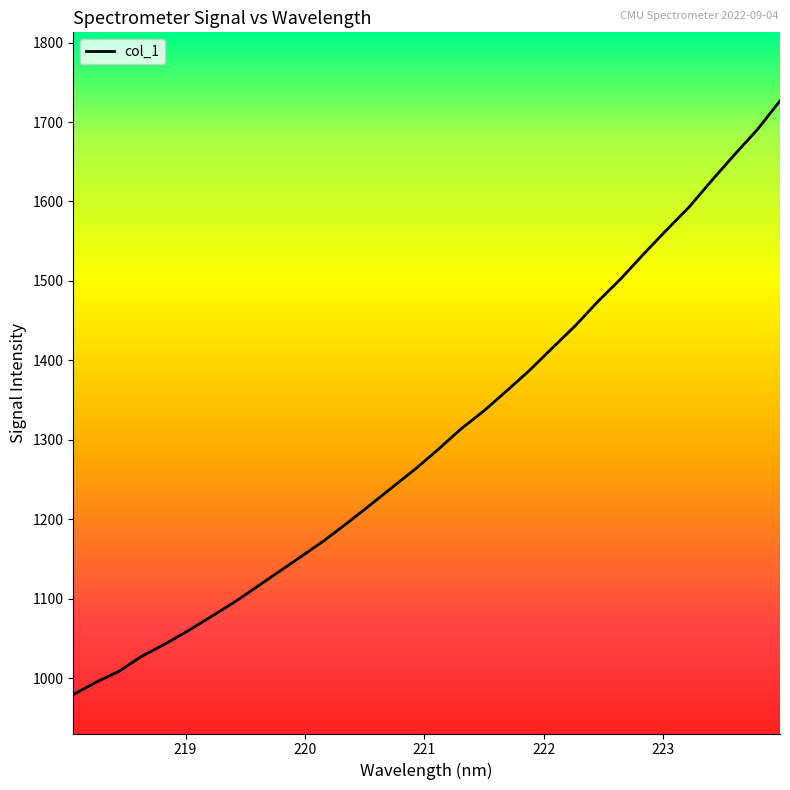

What is the maximum value shown in the chart?

1726.6